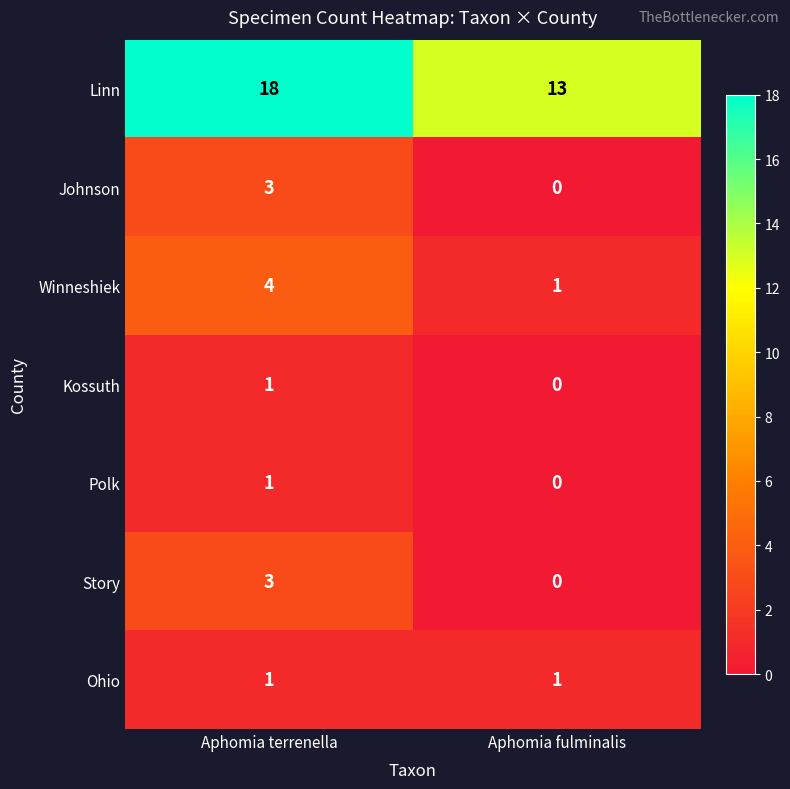

What is the sum of all Linn values?

31